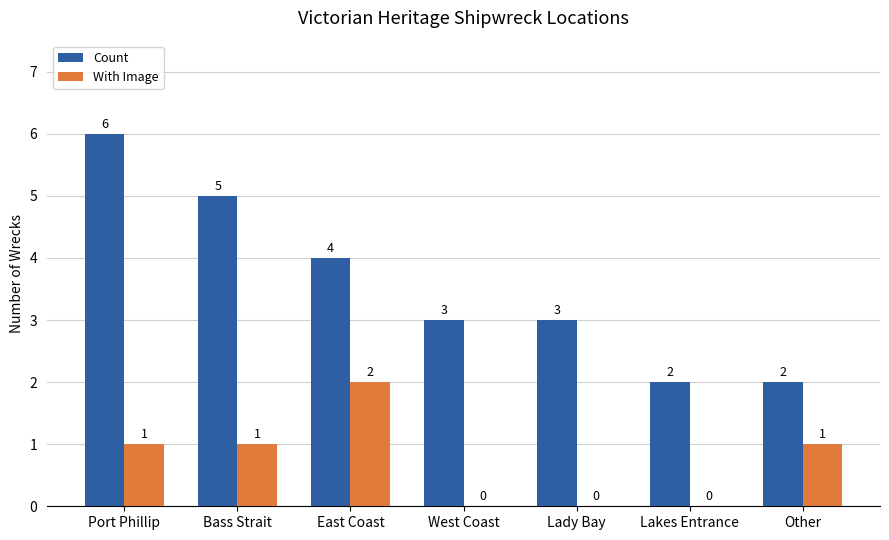

What is the greatest value displayed?

6